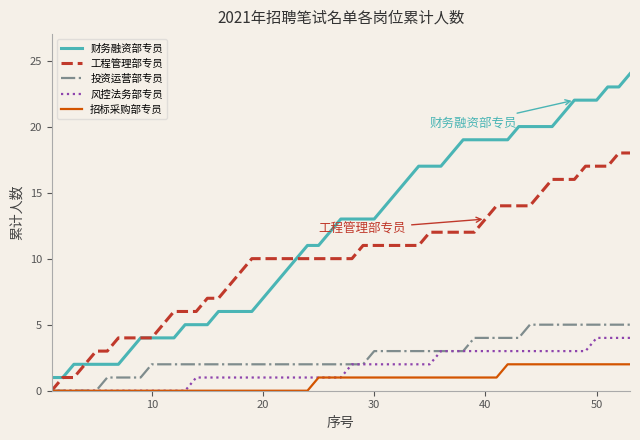

True or false: 财务融资部专员 and 招标采购部专员 cross at least once.

False